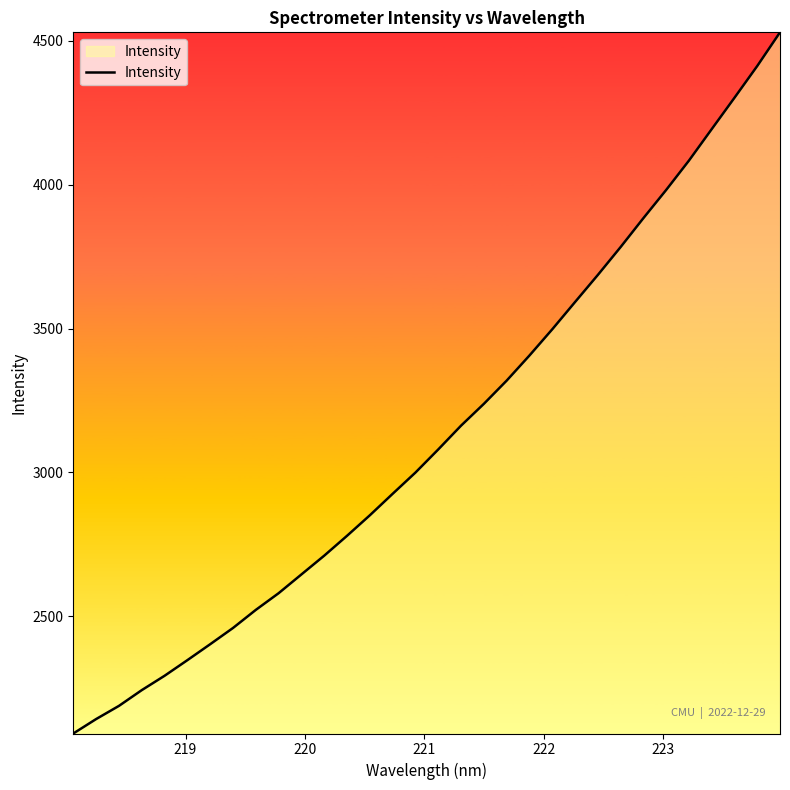

Does the chart have visible grid lines?

No